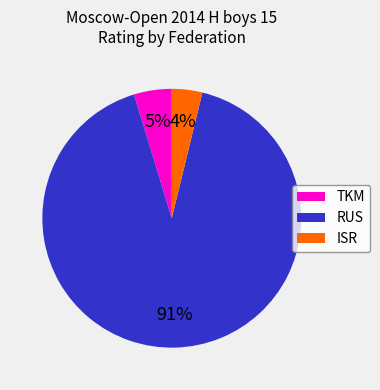

Does any single category account for the majority?

Yes